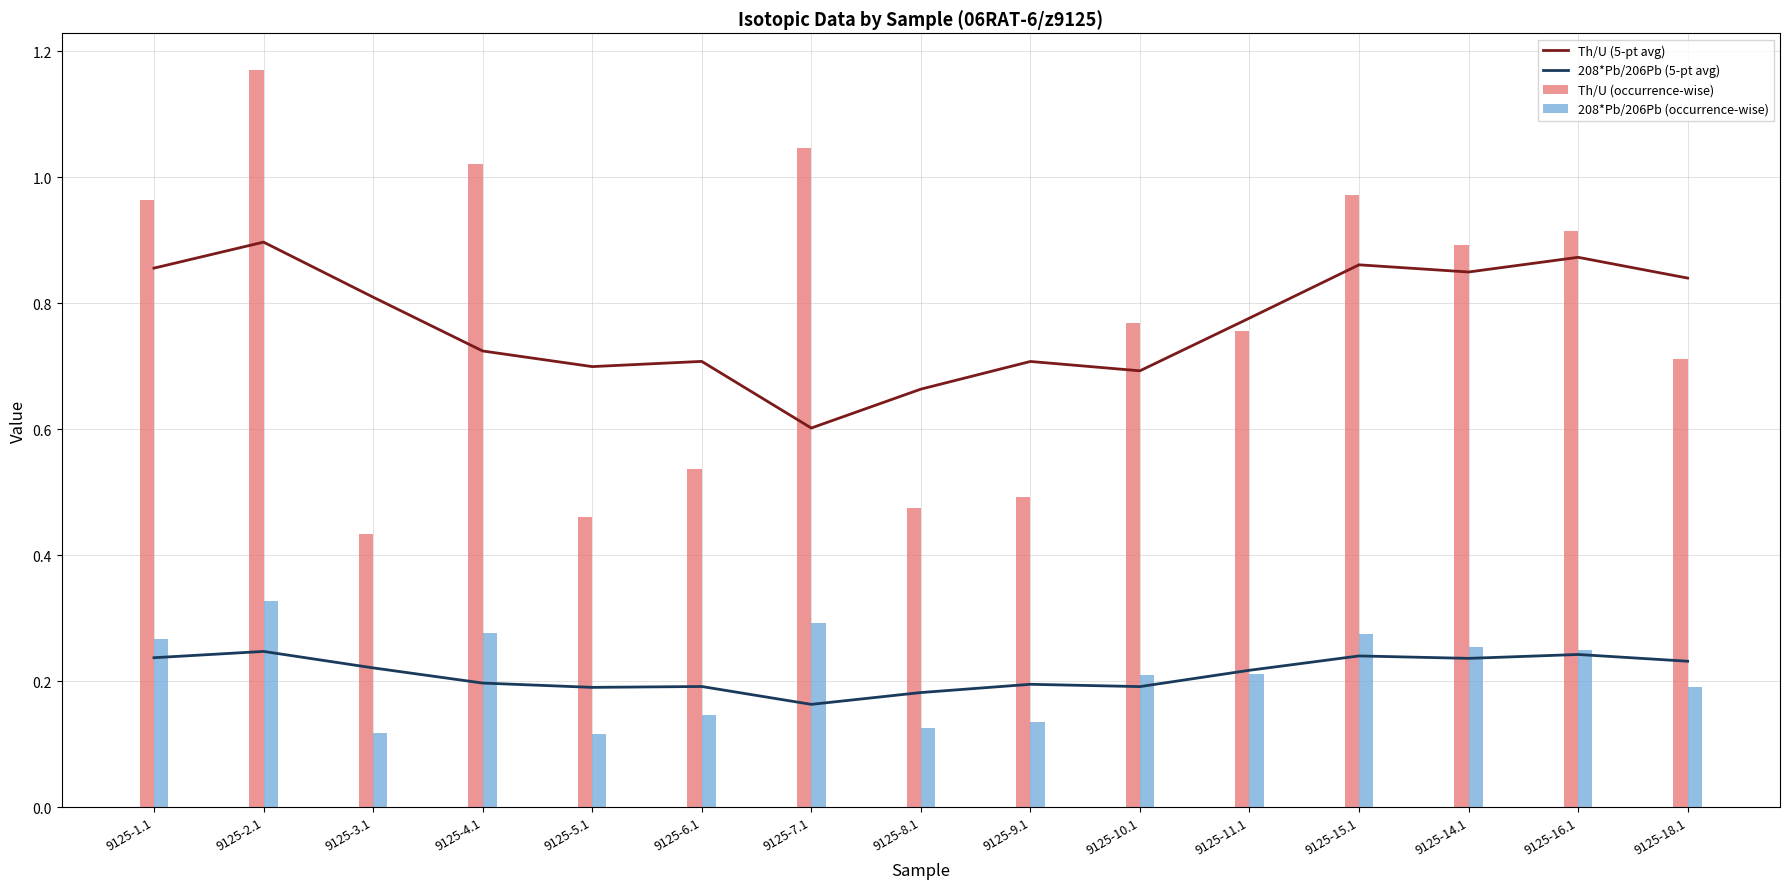

Reading left to right, extract all data points from this chart.

Th/U (5-pt avg): 0.9	0.9	0.8	0.7	0.7	0.7	0.6	0.7	0.7	0.7	0.8	0.9	0.8	0.9	0.8
208*Pb/206Pb (5-pt avg): 0.2	0.2	0.2	0.2	0.2	0.2	0.2	0.2	0.2	0.2	0.2	0.2	0.2	0.2	0.2
Th/U (occurrence-wise): 1.0	1.2	0.4	1.0	0.5	0.5	1.0	0.5	0.5	0.8	0.8	1.0	0.9	0.9	0.7
208*Pb/206Pb (occurrence-wise): 0.3	0.3	0.1	0.3	0.1	0.1	0.3	0.1	0.1	0.2	0.2	0.3	0.3	0.2	0.2